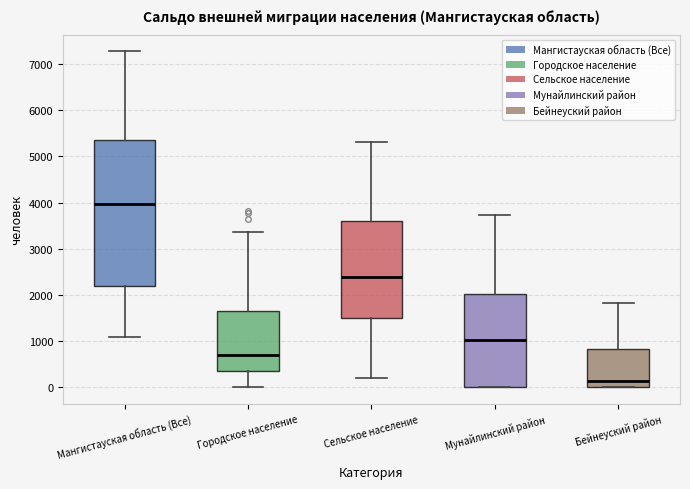

Comparing the boxes themselves (not the whiskers), which one is the tallest?

Мангистауская область (Все)